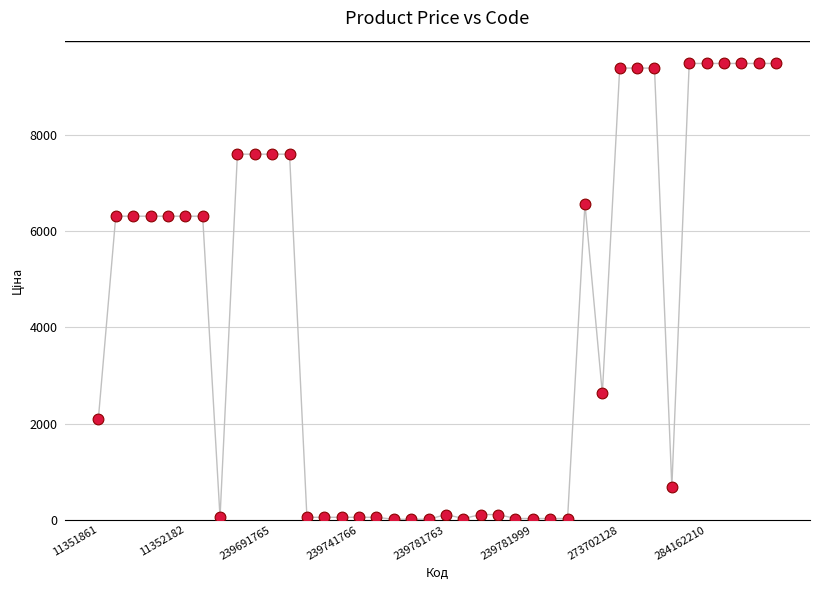

What is the range of Y values (max minus min)?

9464.1